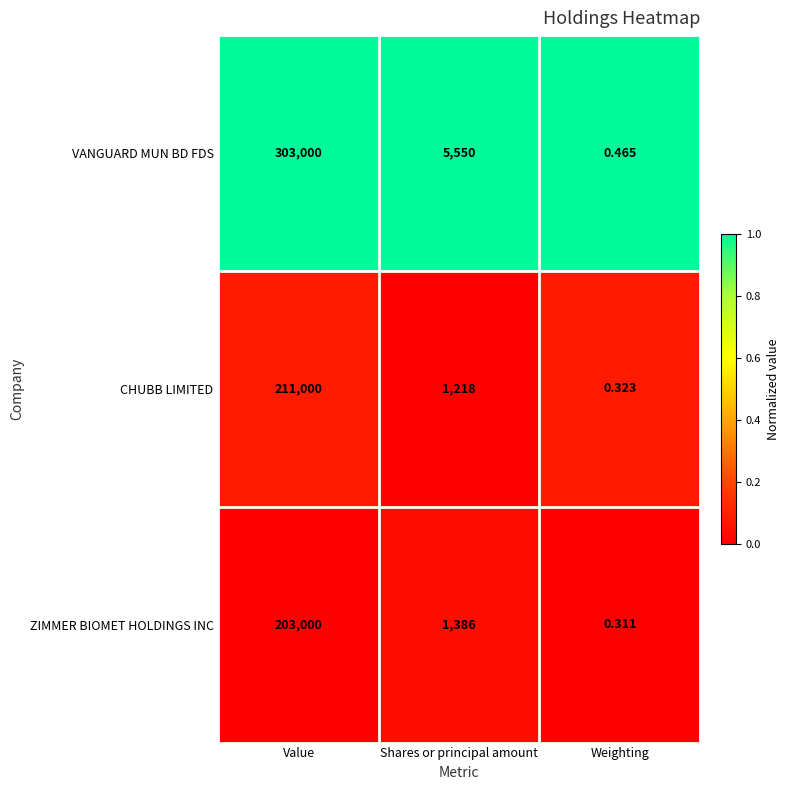

Rank the series by their maximum value, from lowest to highest.

ZIMMER BIOMET HOLDINGS INC, CHUBB LIMITED, VANGUARD MUN BD FDS